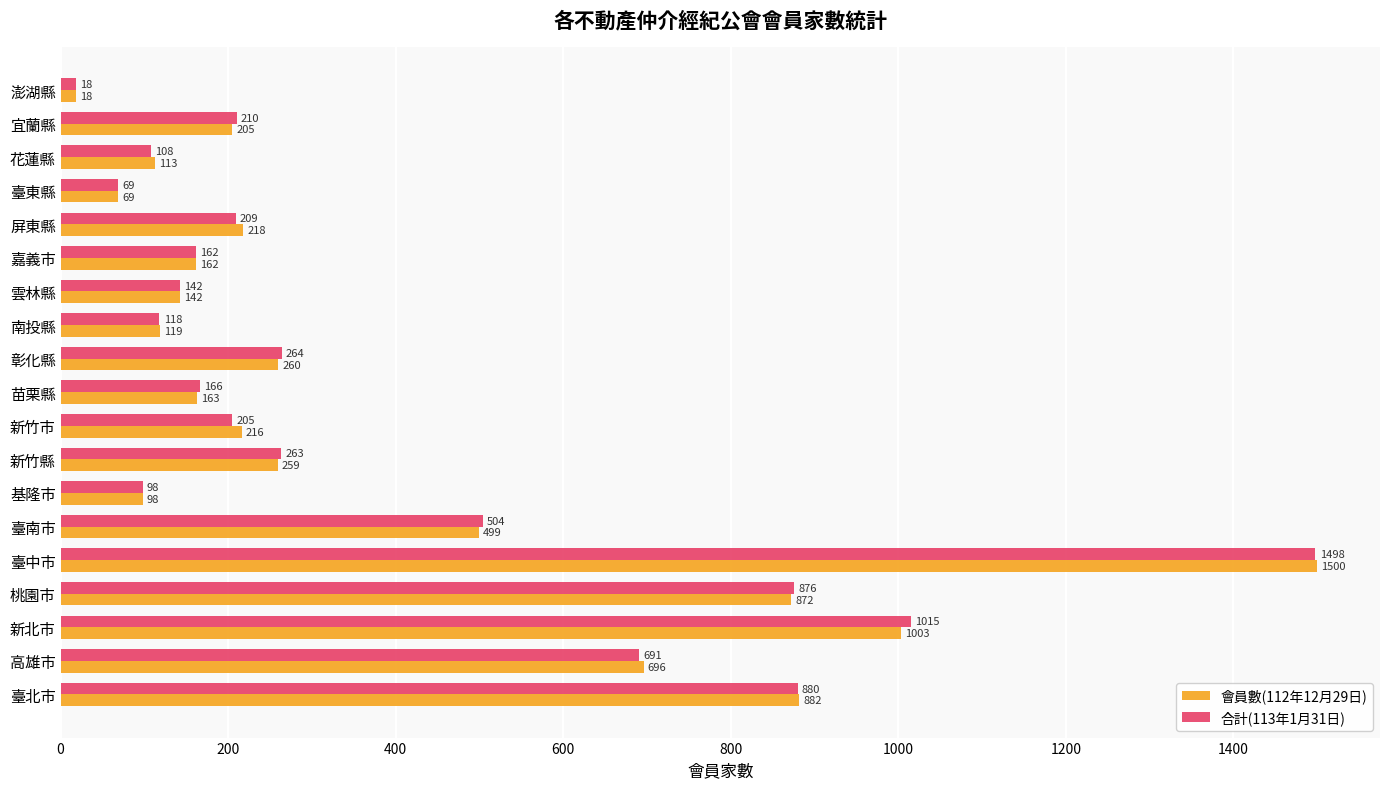

At which category is the sum across all series the highest?

臺中市